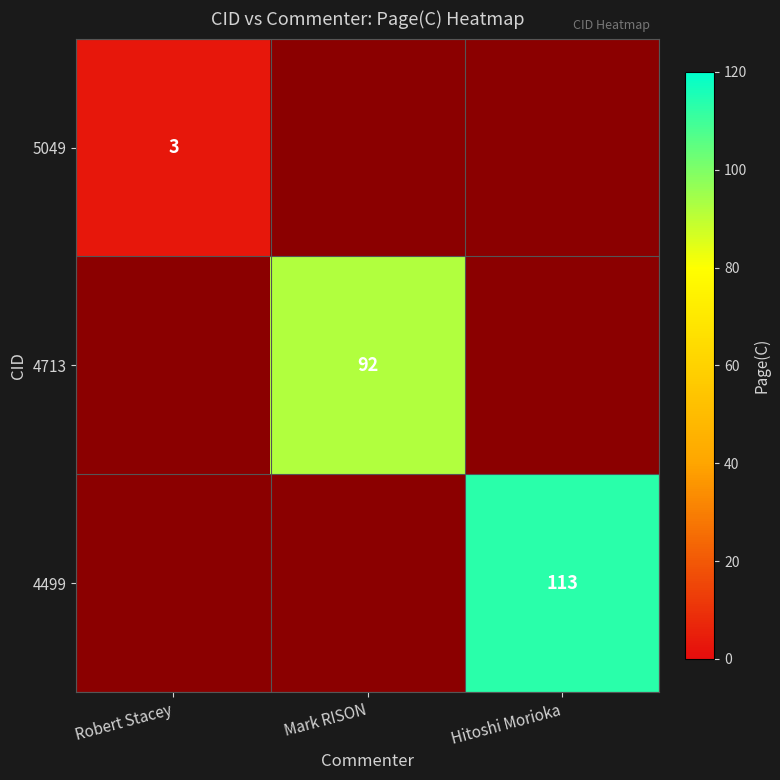

The 4499 series shows 163 at Hitoshi Morioka. True or false?

False